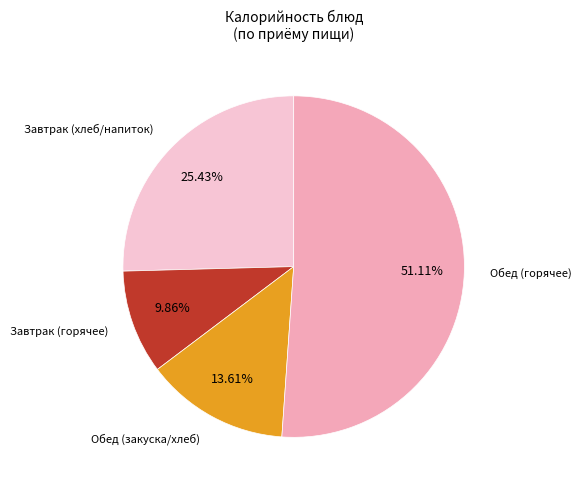

To the nearest percent, what is the average slice percentage?

25%